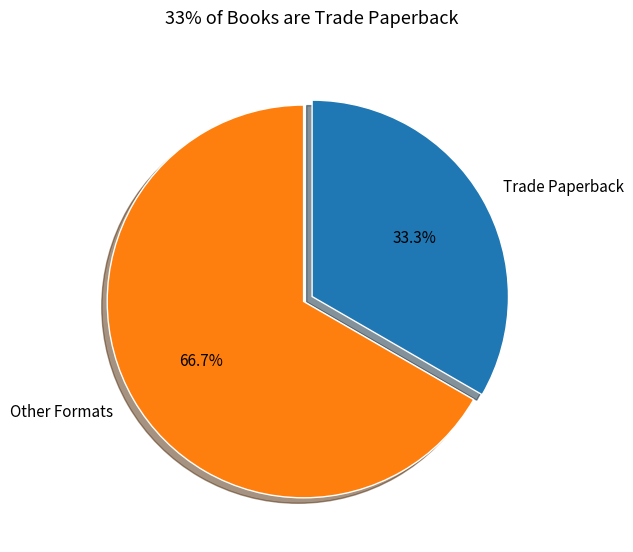

What percentage is NOT represented by Trade Paperback?

66.7%